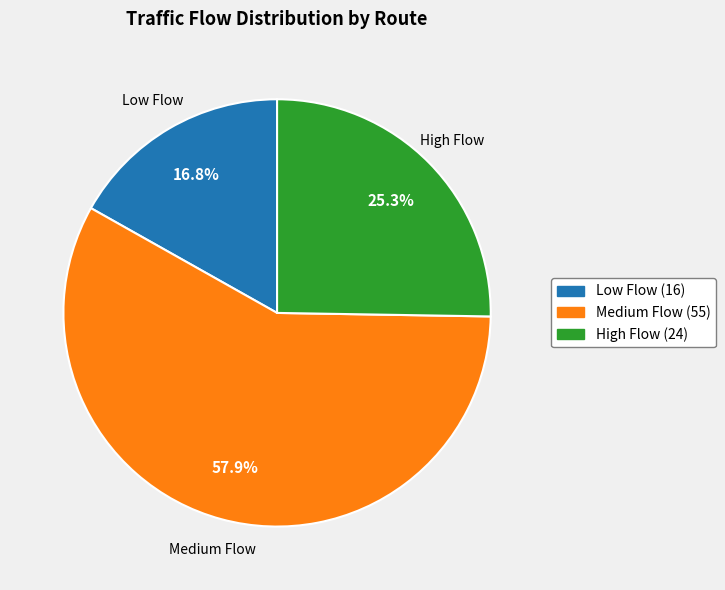

Is the sum of High Flow (24) and Low Flow (16) greater than half?

No